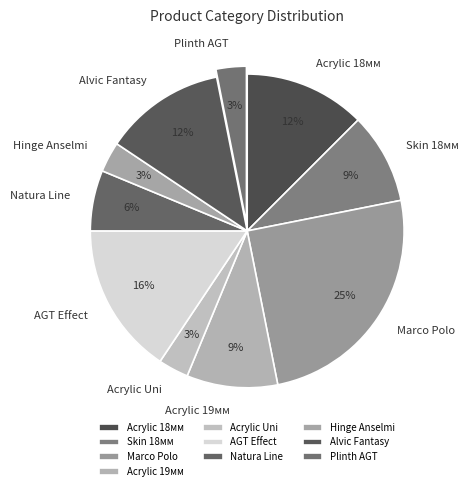

How many segments does this pie chart have?

10